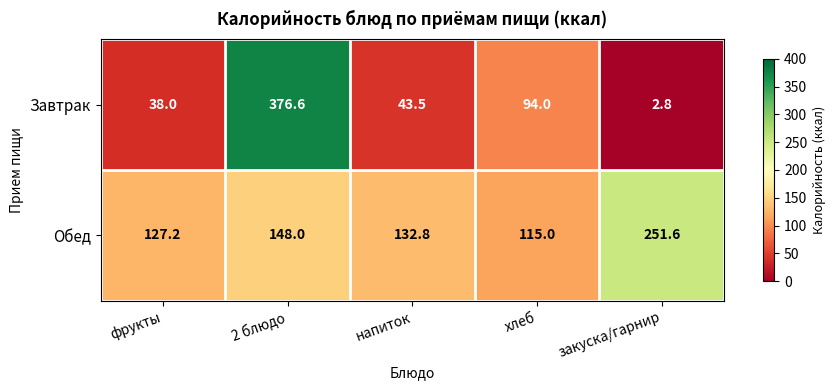

Is it true that Завтрак equals 38.0 at фрукты?

True